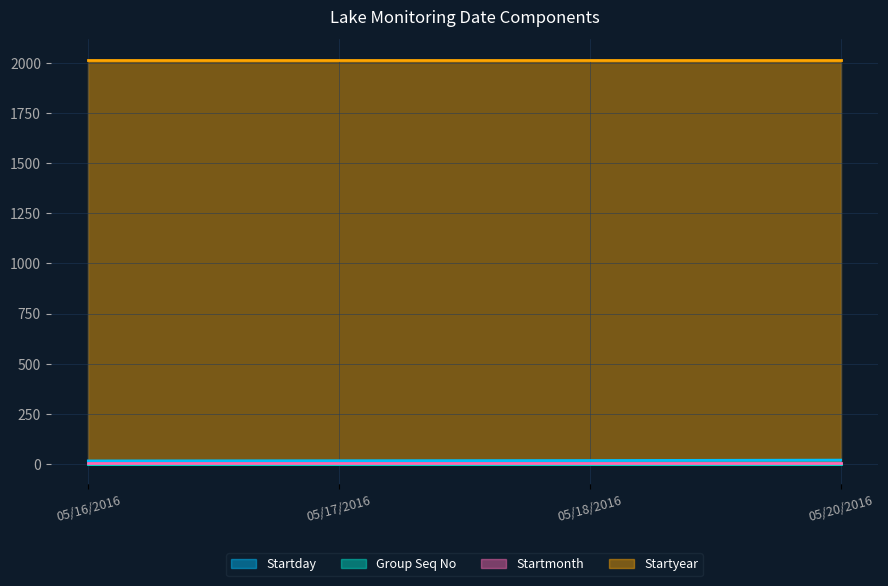

Rank the categories by Startyear value from lowest to highest.

05/16/2016, 05/17/2016, 05/18/2016, 05/20/2016